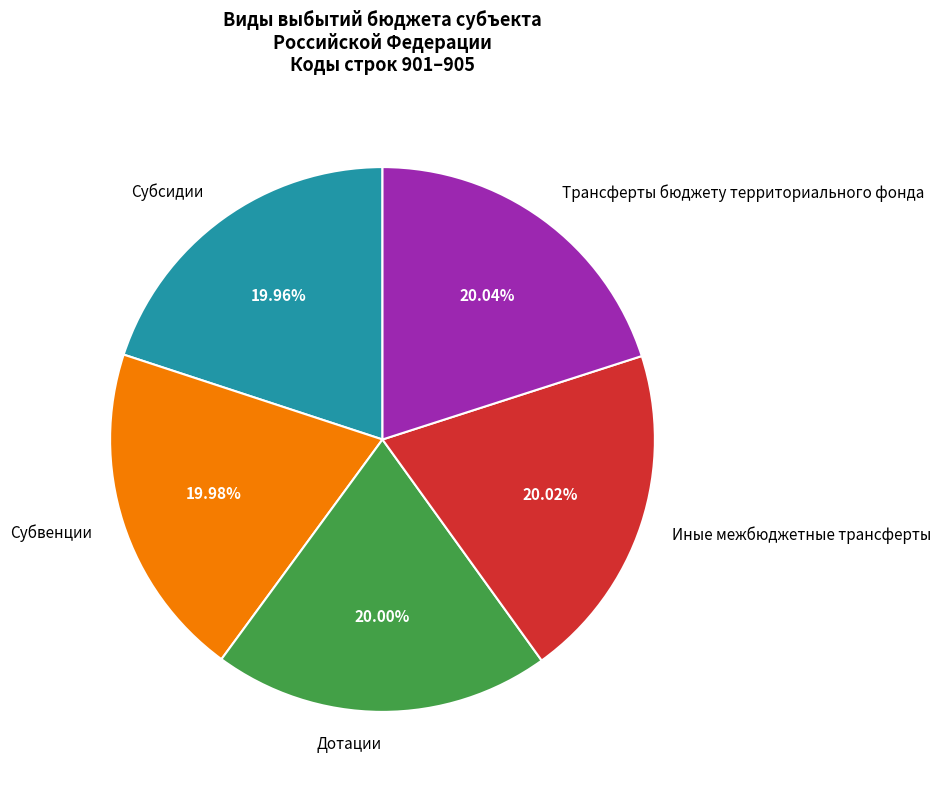

Is Трансферты бюджету территориального фонда the majority of the pie?

No